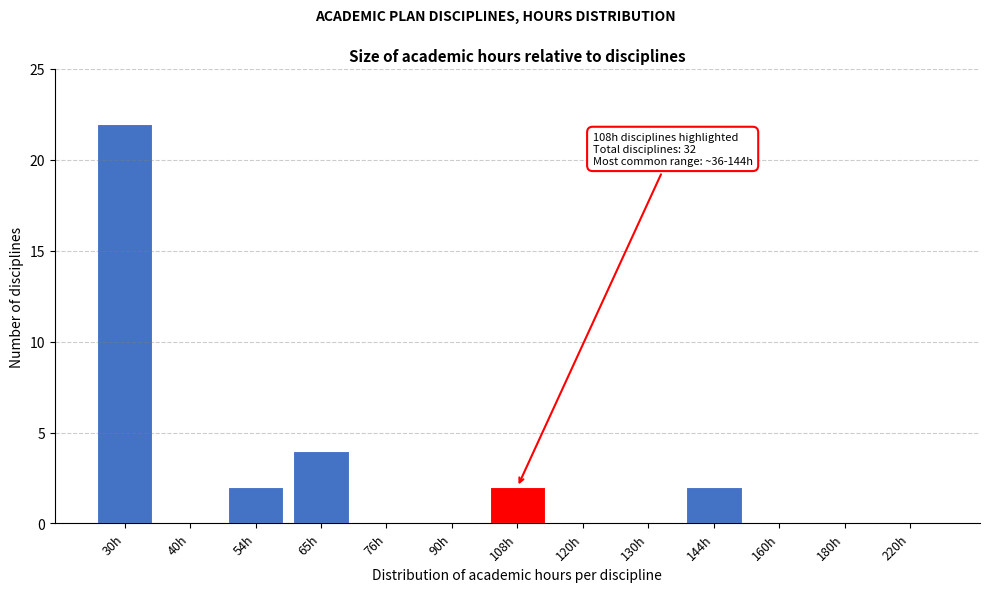

Reading right to left, transcribe all the data shown in this chart.

220h=0	180h=0	160h=0	144h=2	130h=0	120h=0	108h=2	90h=0	76h=0	65h=4	54h=2	40h=0	30h=22